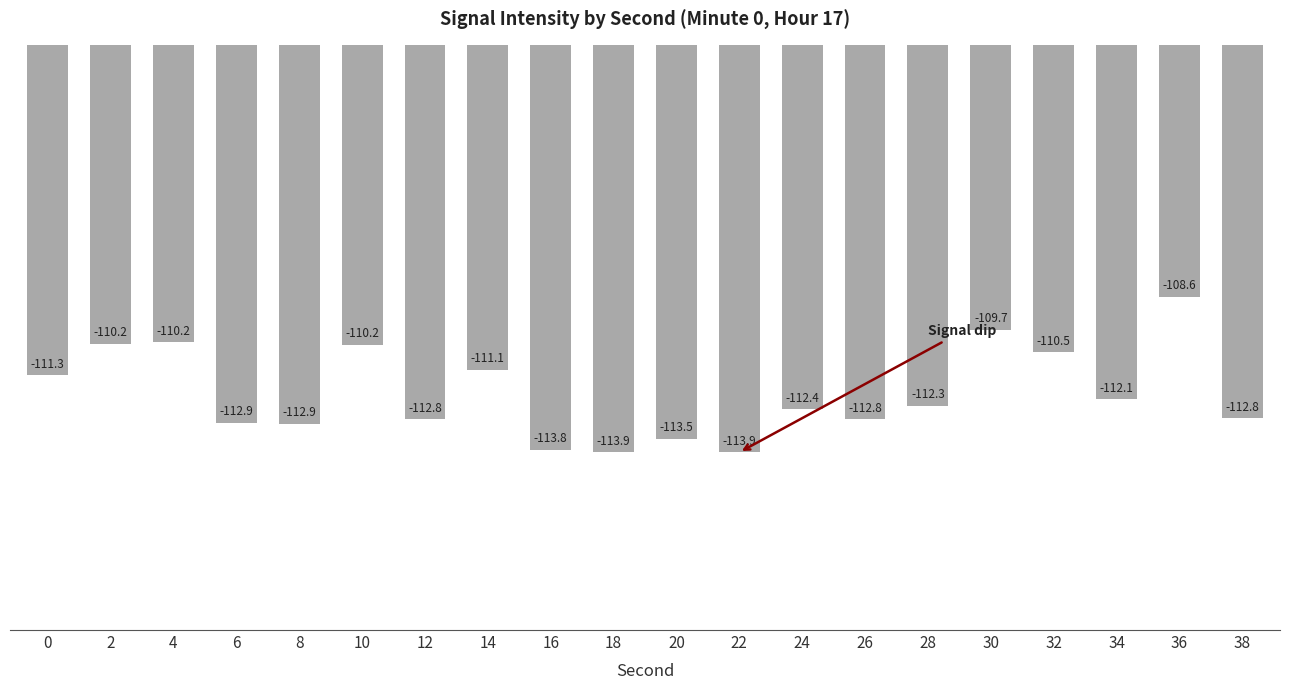

What is the maximum value shown in the chart?

-108.6